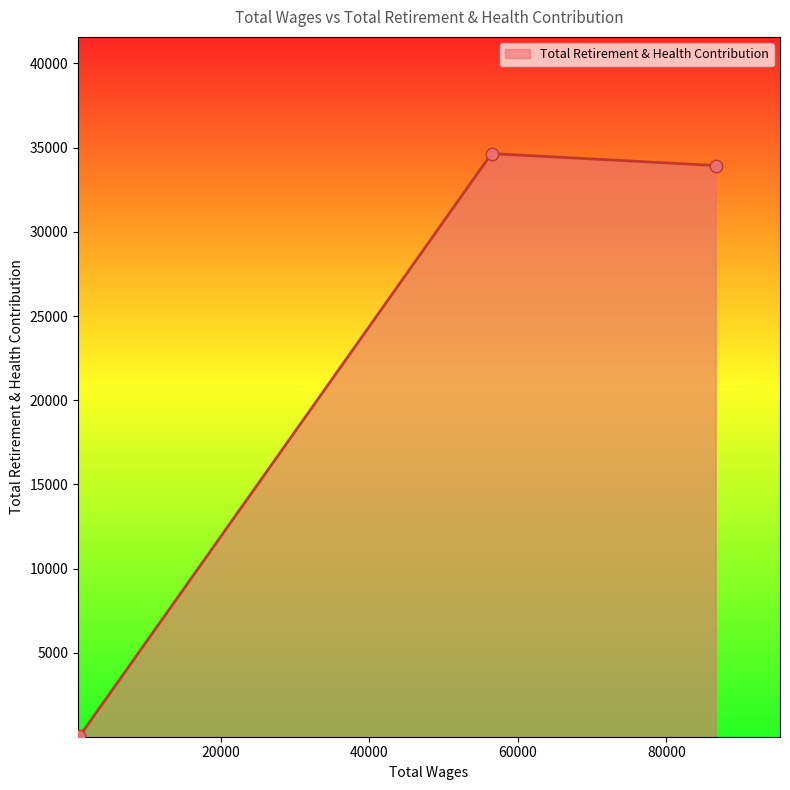

What is the maximum value shown in the chart?

34647